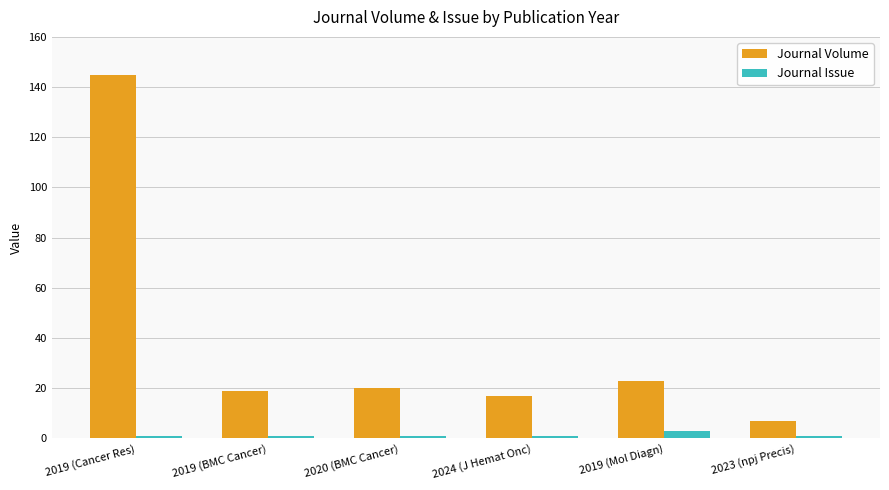

The value of Journal Volume at 2020 (BMC Cancer) is 20. True or false?

True